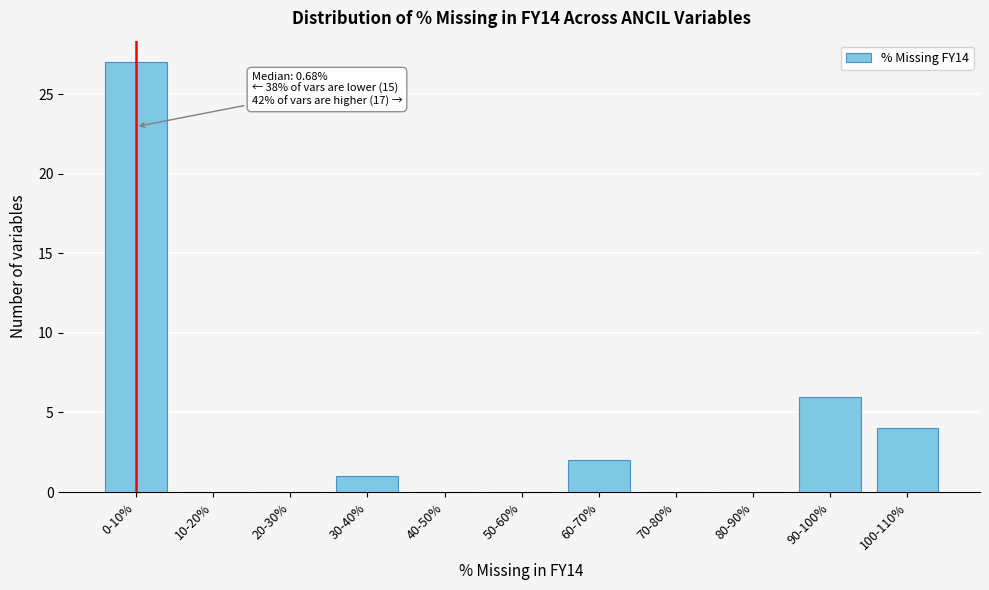

Reading right to left, extract all data points from this chart.

100-110%=4	90-100%=6	80-90%=0	70-80%=0	60-70%=2	50-60%=0	40-50%=0	30-40%=1	20-30%=0	10-20%=0	0-10%=27